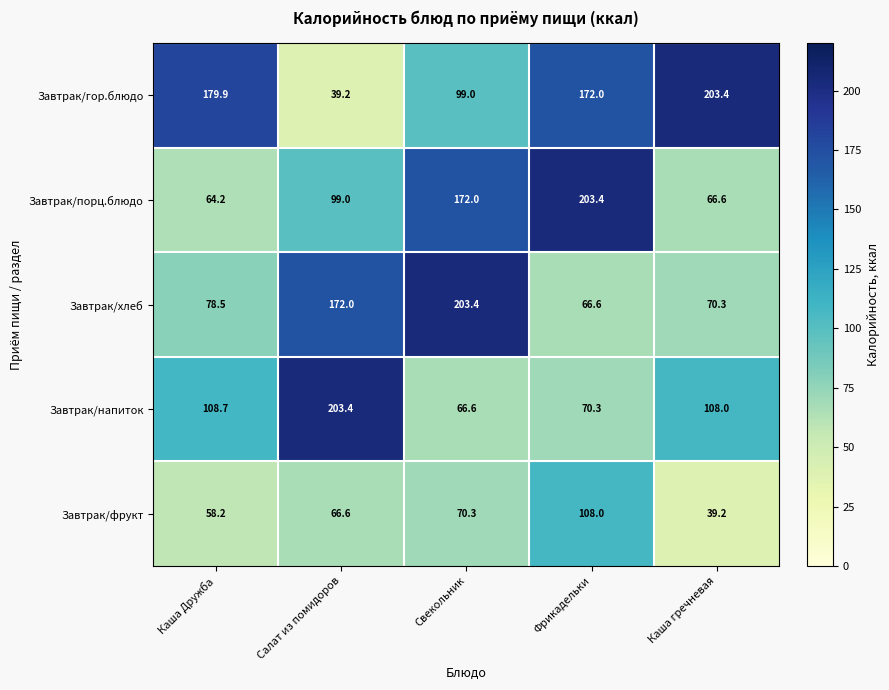

What is the spread (max minus min) of values at Салат из помидоров?

164.2